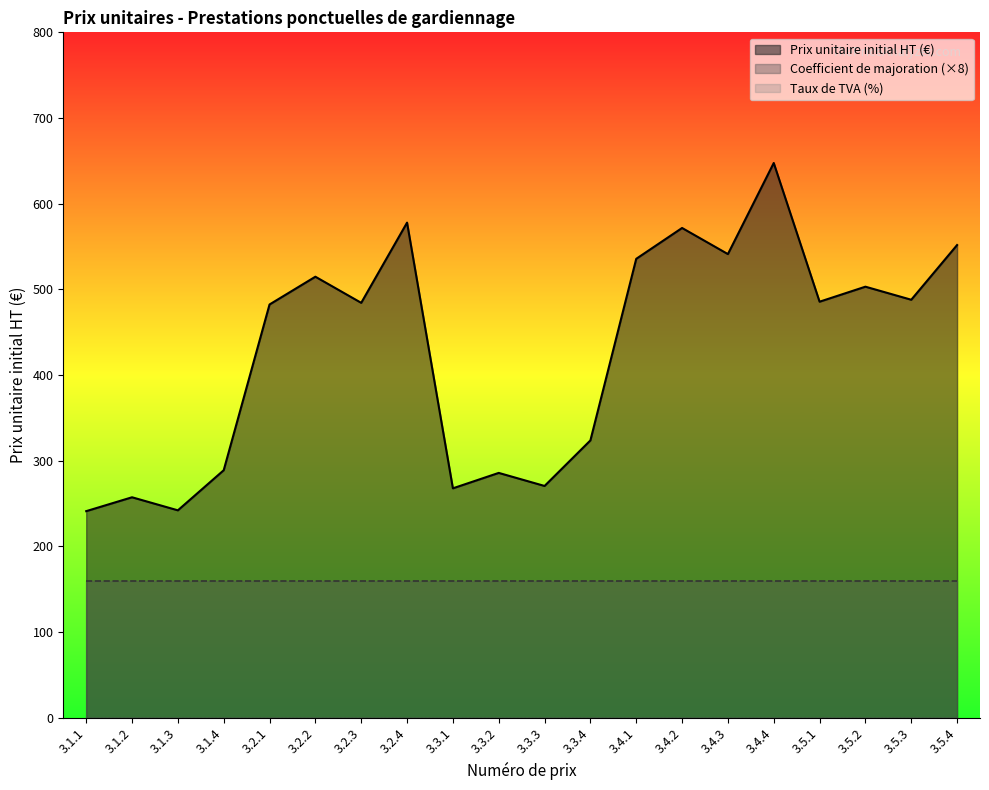

How many lines are shown in the chart?

3